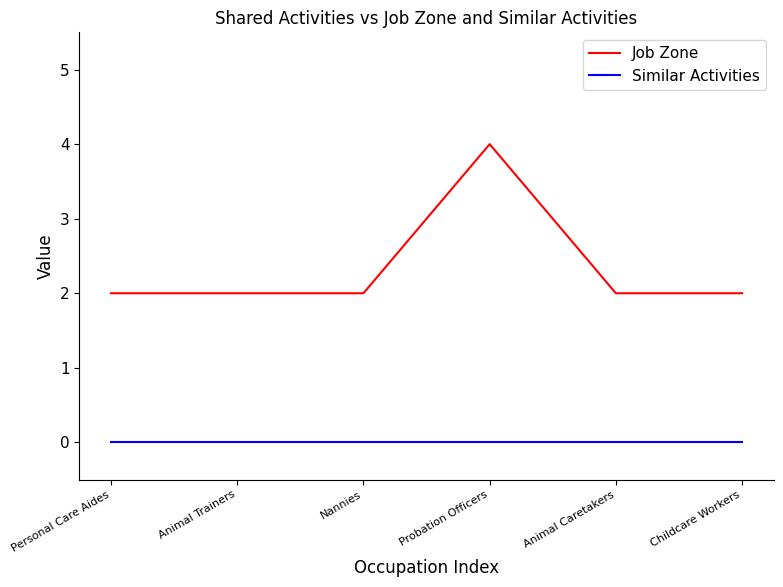

Does the chart have visible grid lines?

No